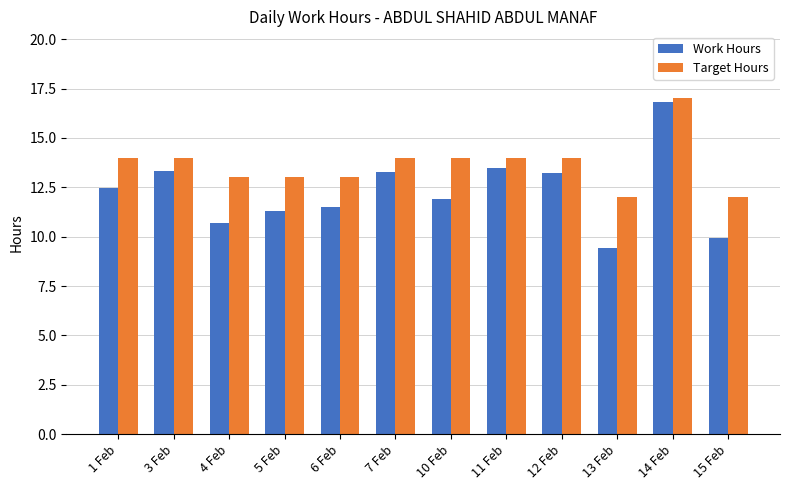

What is the difference between the highest and lowest values at 5 Feb?

1.7